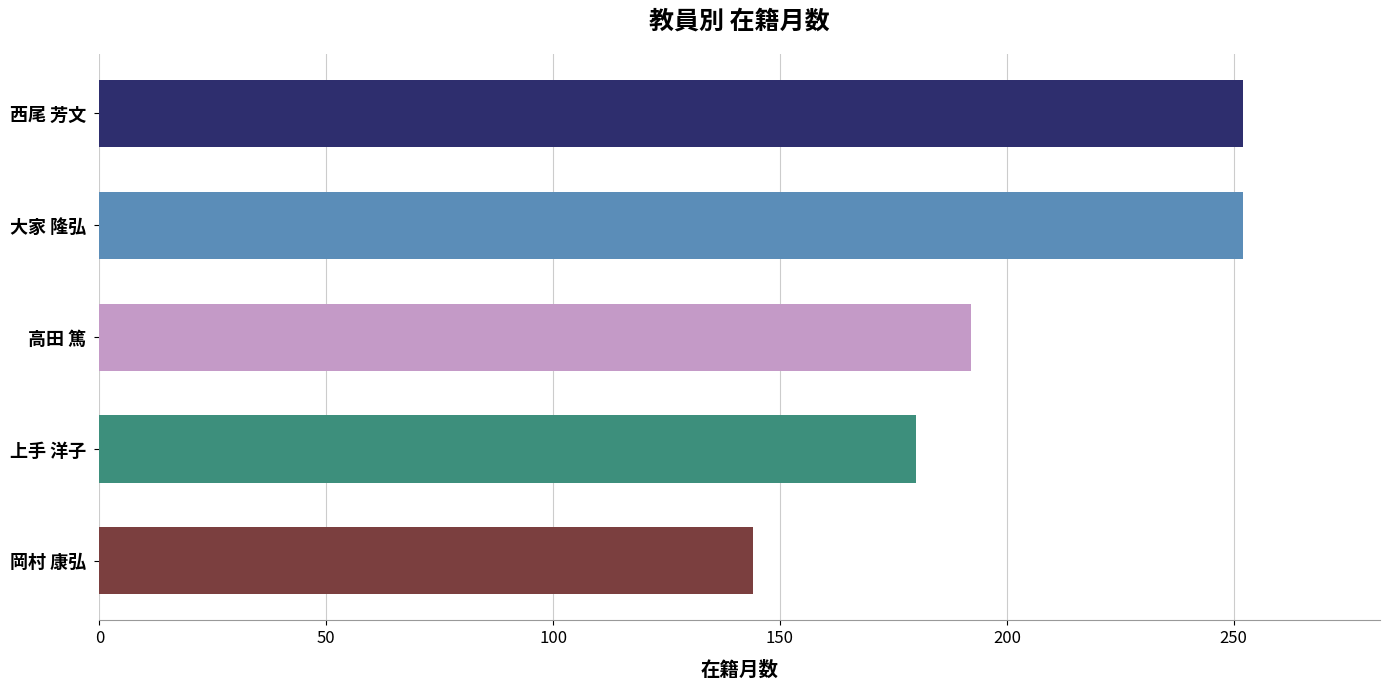

What is the maximum value shown in the chart?

252